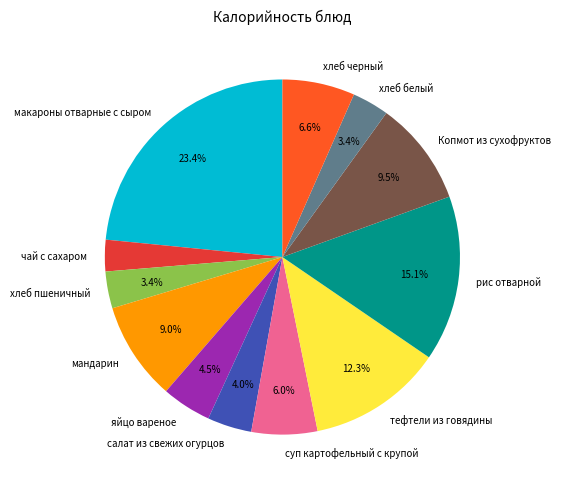

The тефтели из говядины slice represents 12% of the pie. True or false?

True